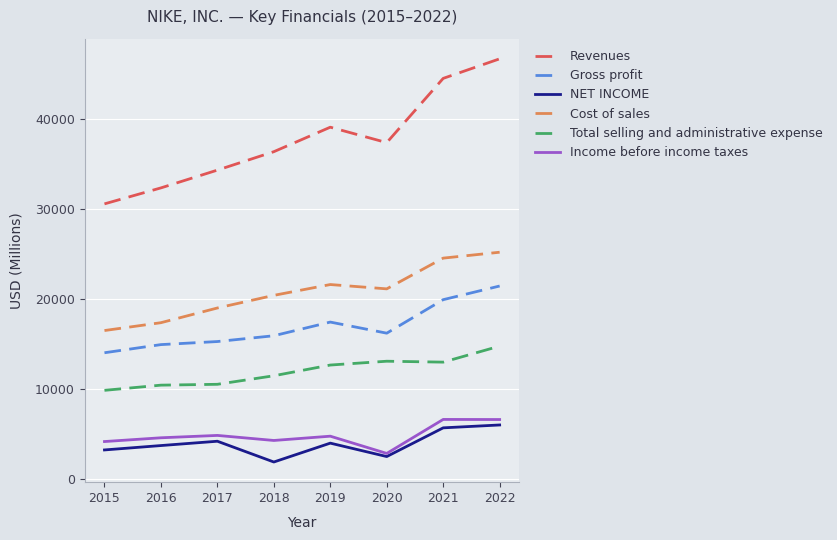

What is the total value across all series at 2020?

93358